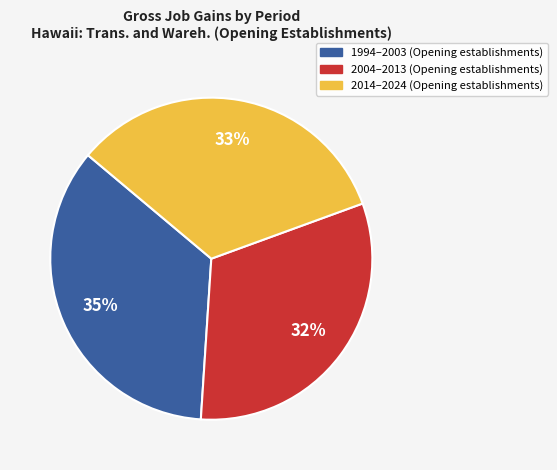

Is there any slice that represents more than half of the pie?

No